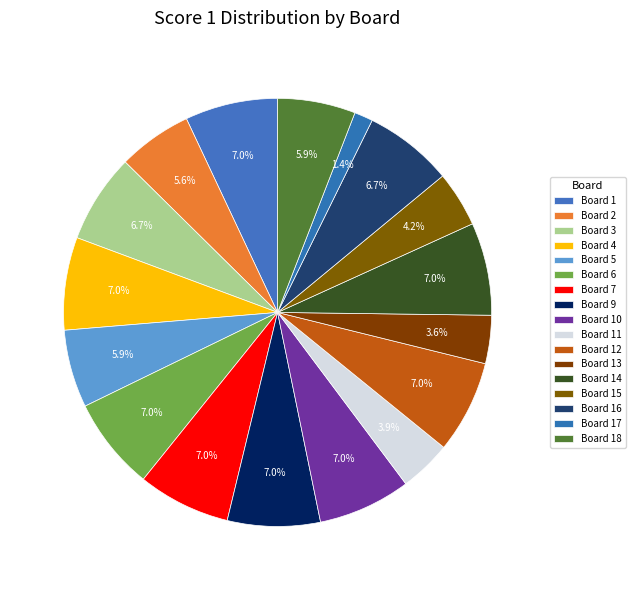

How many segments does this pie chart have?

17